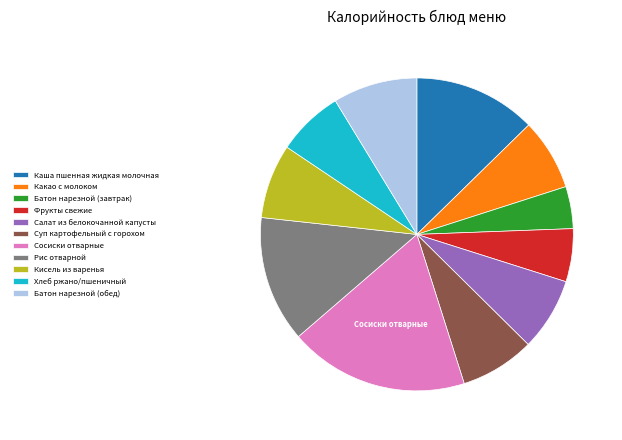

What is the smallest slice in the pie chart?

Батон нарезной (завтрак)